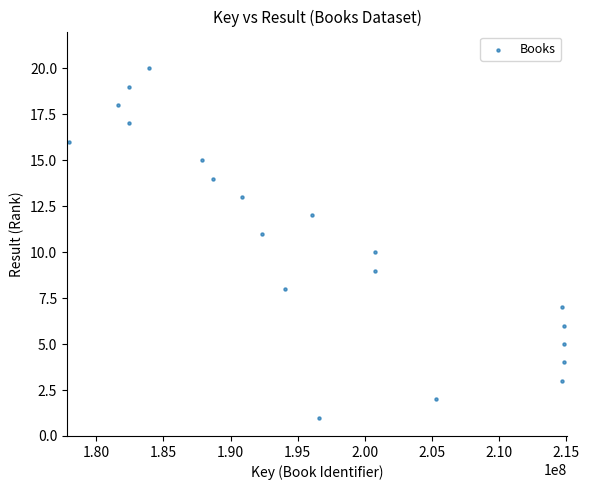

What is the range of X values (max minus min)?

36863633